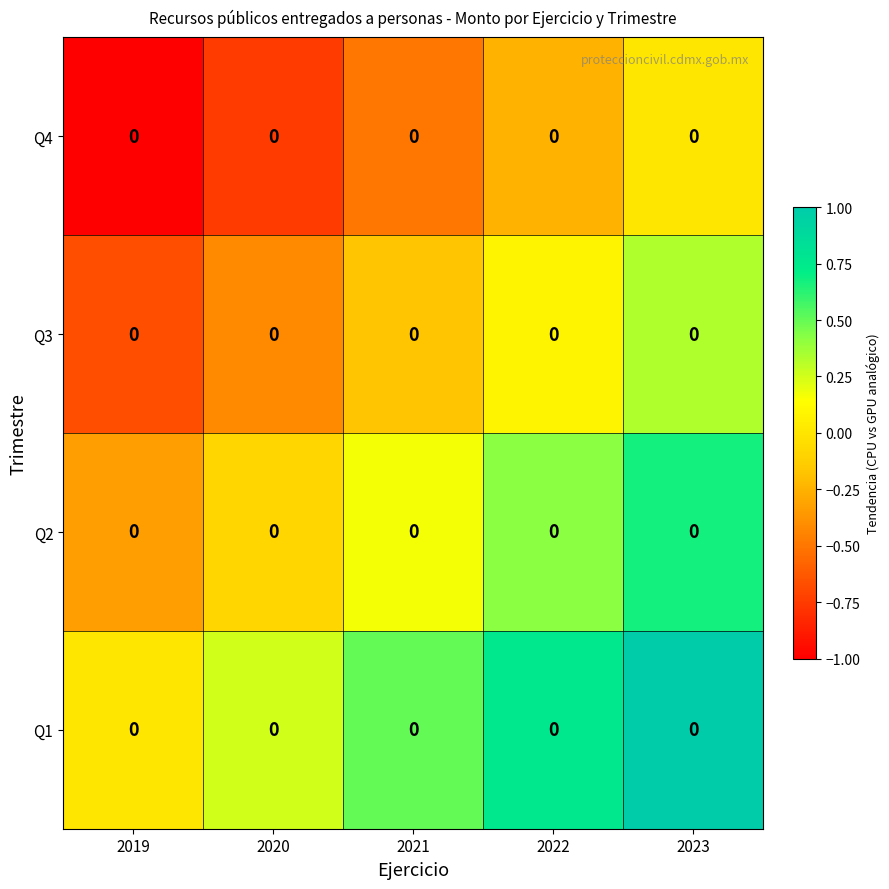

Reading left to right, transcribe all the data shown in this chart.

Q1: 2019=0.0	2020=0.0	2021=0.0	2022=0.0	2023=0.0
Q2: 2019=0.0	2020=0.0	2021=0.0	2022=0.0	2023=0.0
Q3: 2019=0.0	2020=0.0	2021=0.0	2022=0.0	2023=0.0
Q4: 2019=0.0	2020=0.0	2021=0.0	2022=0.0	2023=0.0